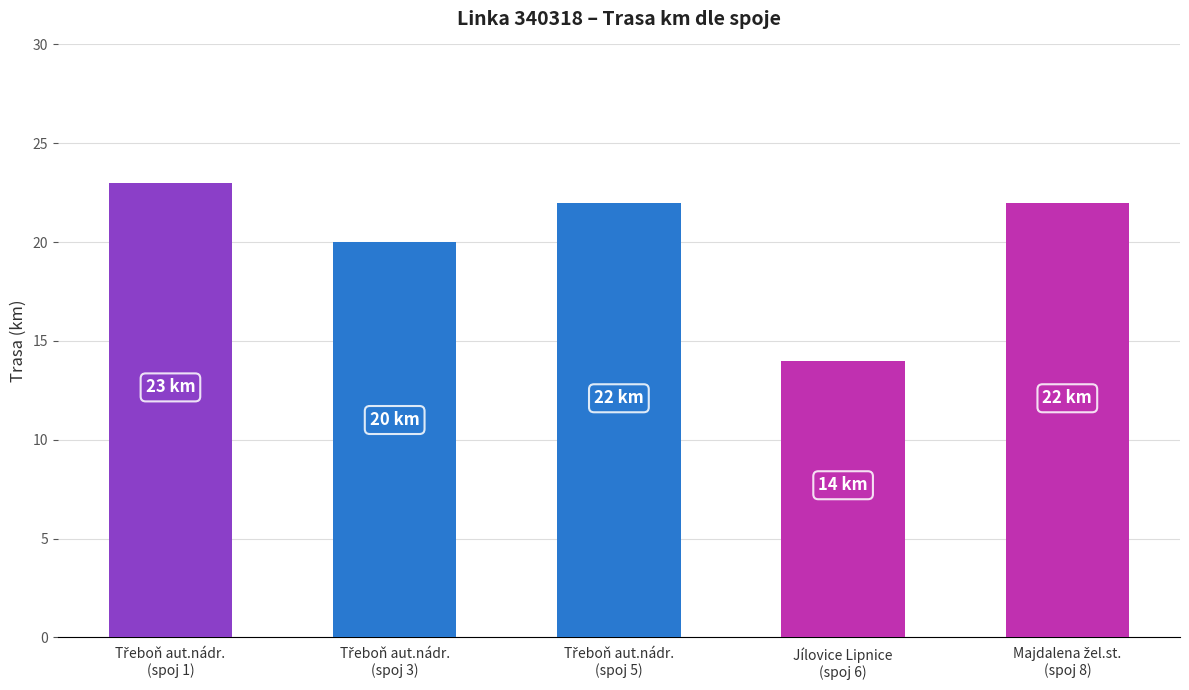

What is the value of the 3rd bar from the left?

22